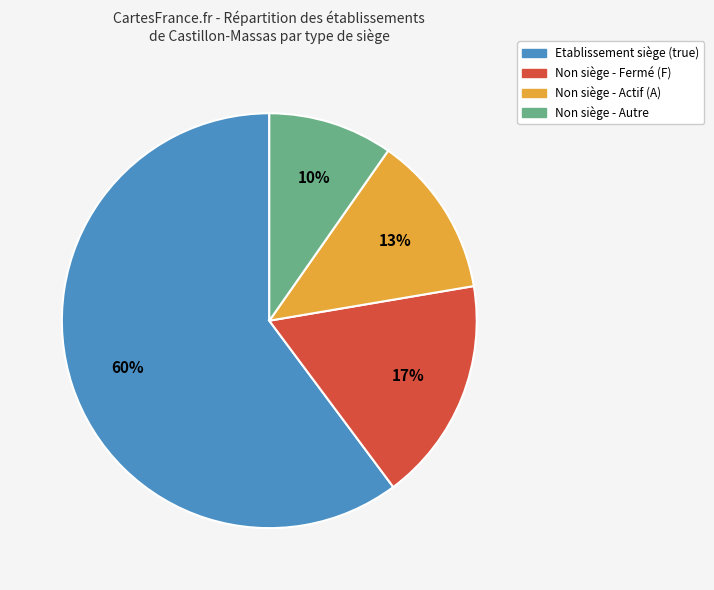

To the nearest percent, what is the average slice percentage?

25%